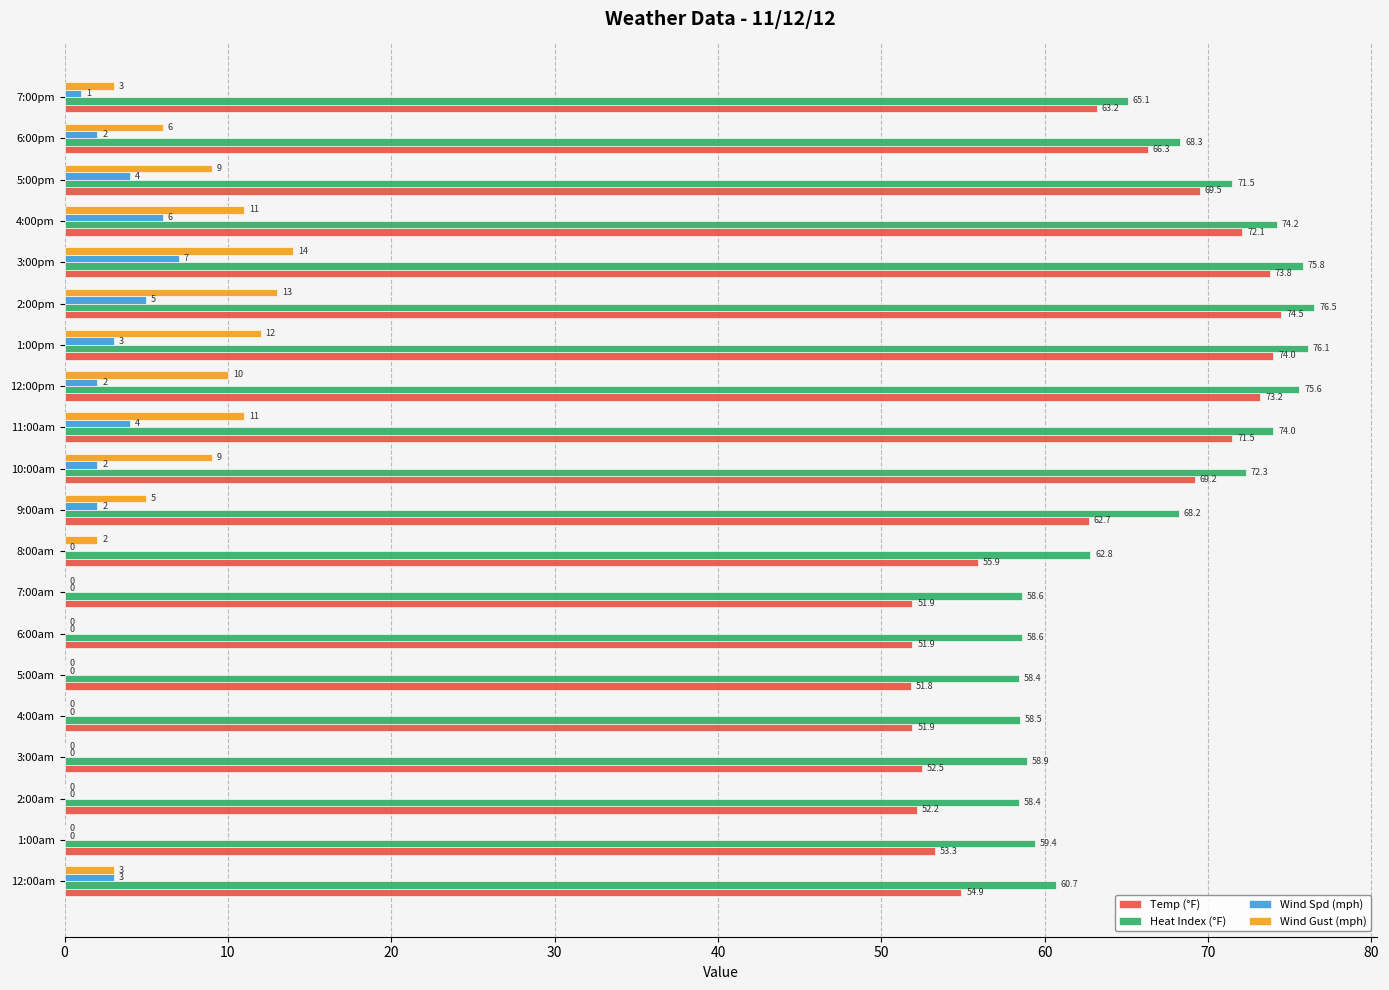

The value of Temp (°F) at 12:00pm is 30.5. True or false?

False